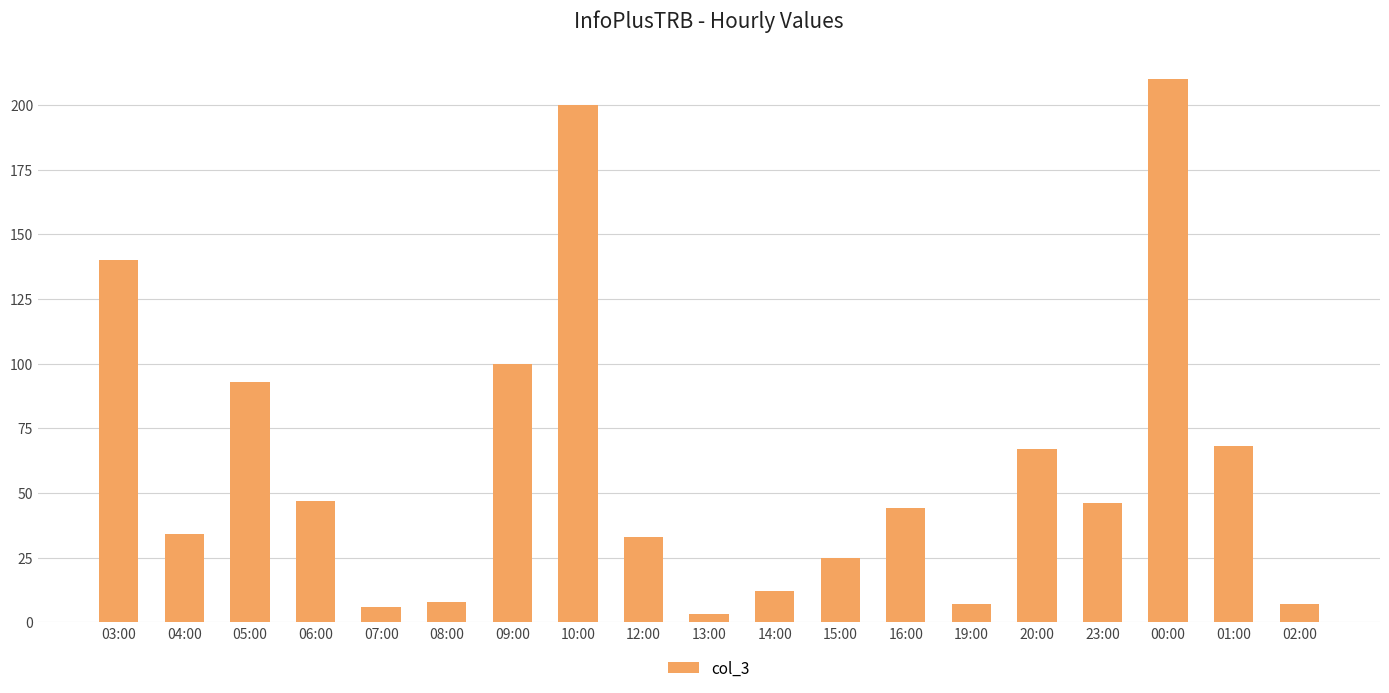

Reading left to right, transcribe all the data shown in this chart.

140	34	93	47	6	8	100	200	33	3	12	25	44	7	67	46	210	68	7